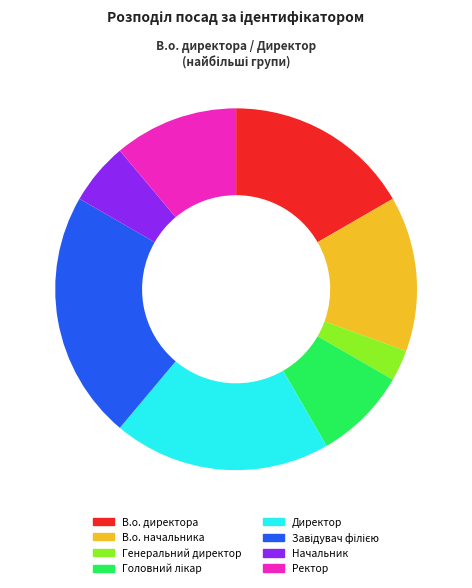

What is the ratio of the value at Ректор to the value at Генеральний директор?

4.0